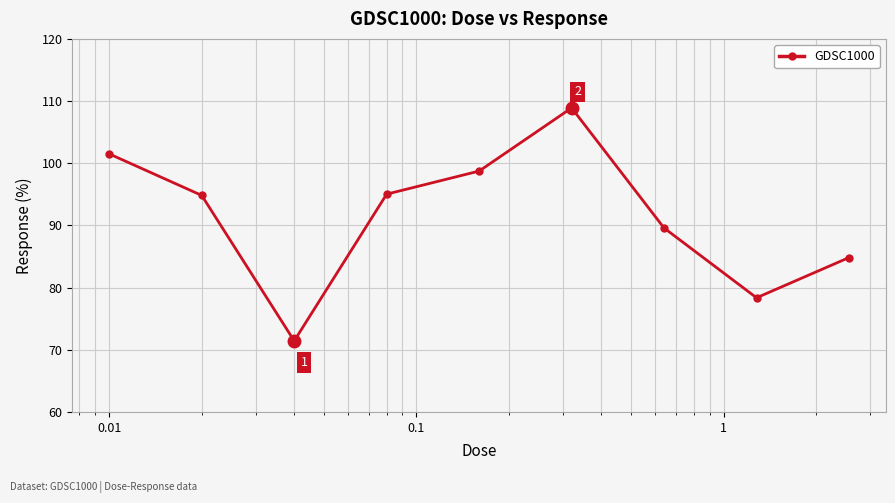

True or false: there are more than 2 points higher than both neighbors.

False